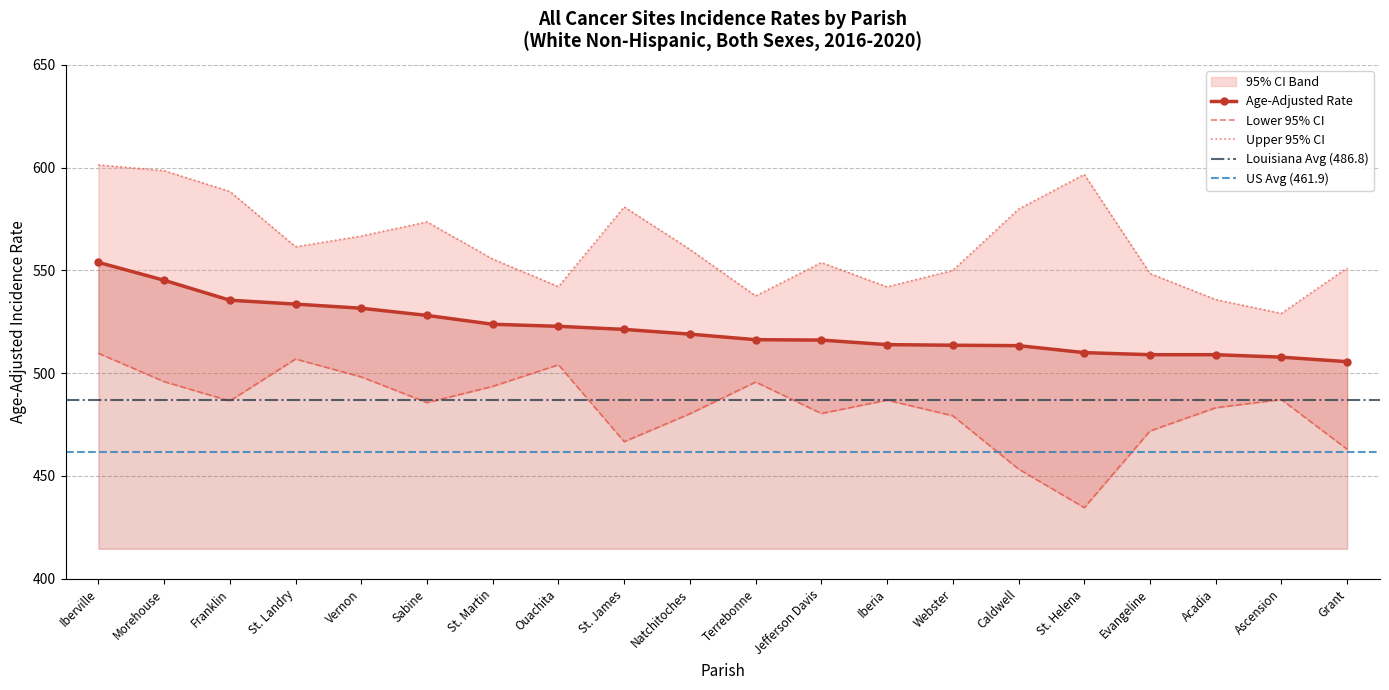

Between Sabine and Grant, which series saw the biggest shift?

Lower 95% CI